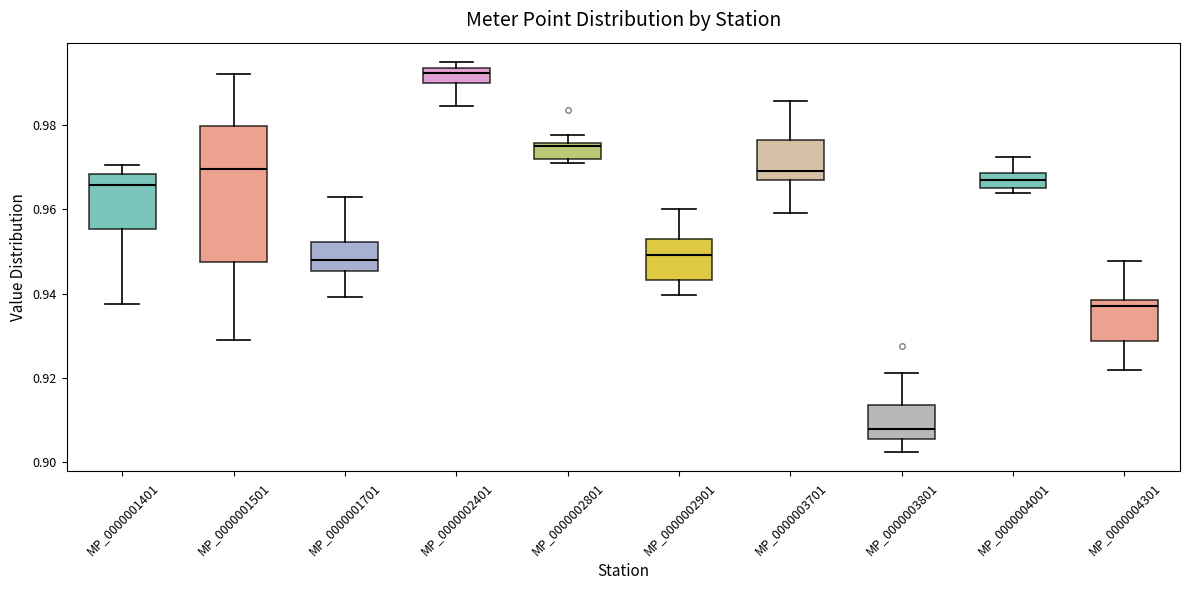

Comparing the boxes themselves (not the whiskers), which one is the tallest?

MP_0000001501